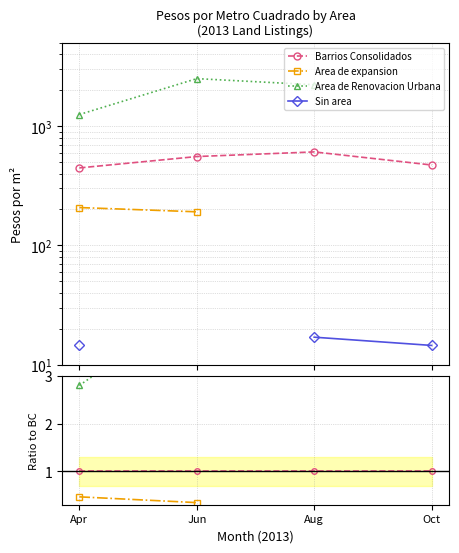

True or false: Sin area and Area de Renovacion Urbana cross at least once.

False